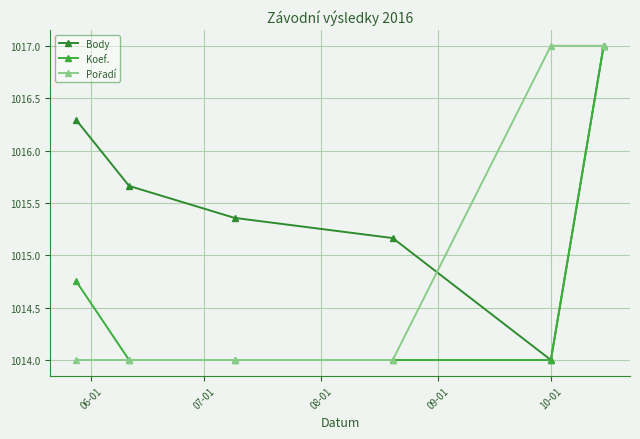

How many data points does each series have?

6